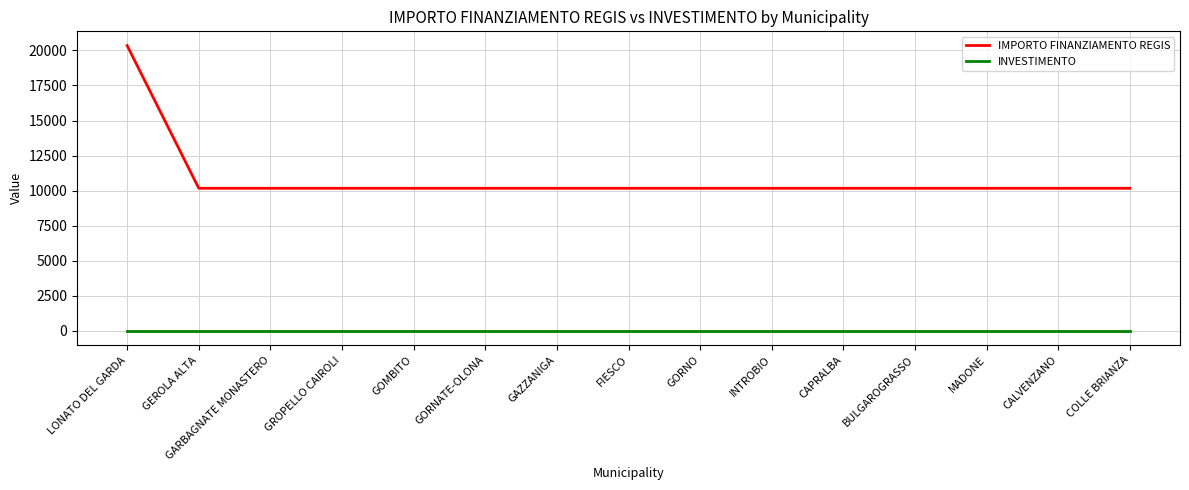

True or false: INVESTIMENTO and IMPORTO FINANZIAMENTO REGIS cross at least once.

False